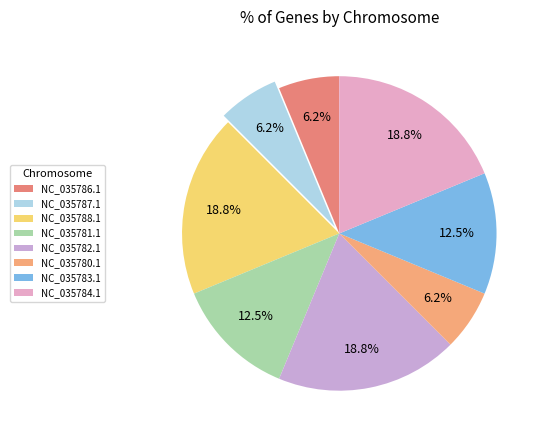

What portion of the pie excludes NC_035784.1?

81.2%